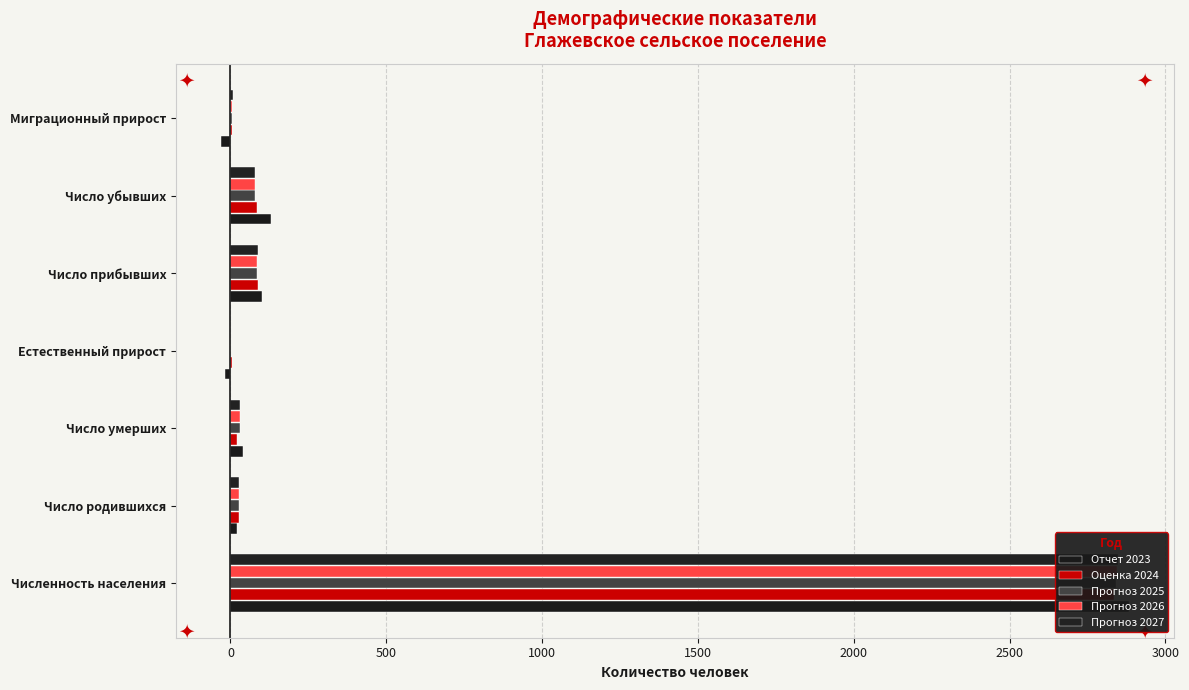

Which has a higher value, Число прибывших or Число умерших?

Число прибывших